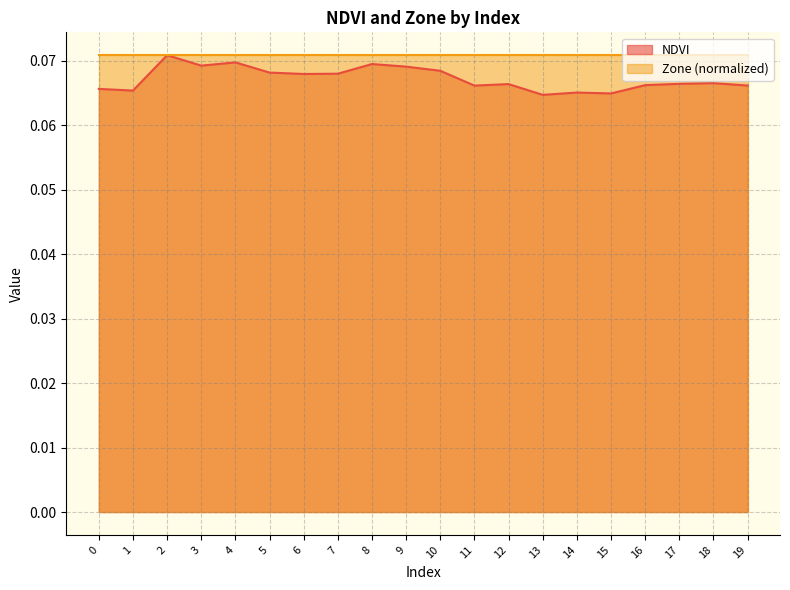

List the labels in order of value, largest first.

2, 4, 8, 3, 9, 10, 5, 7, 6, 18, 17, 12, 16, 19, 11, 0, 1, 14, 15, 13